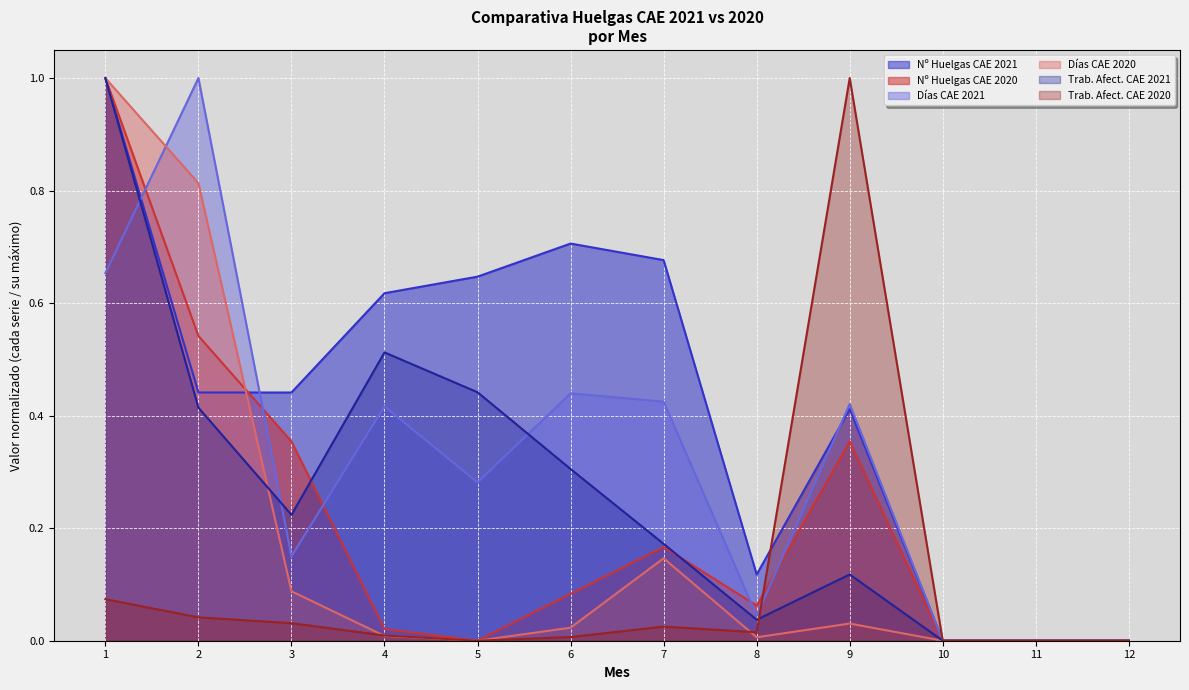

How many lines are shown in the chart?

6